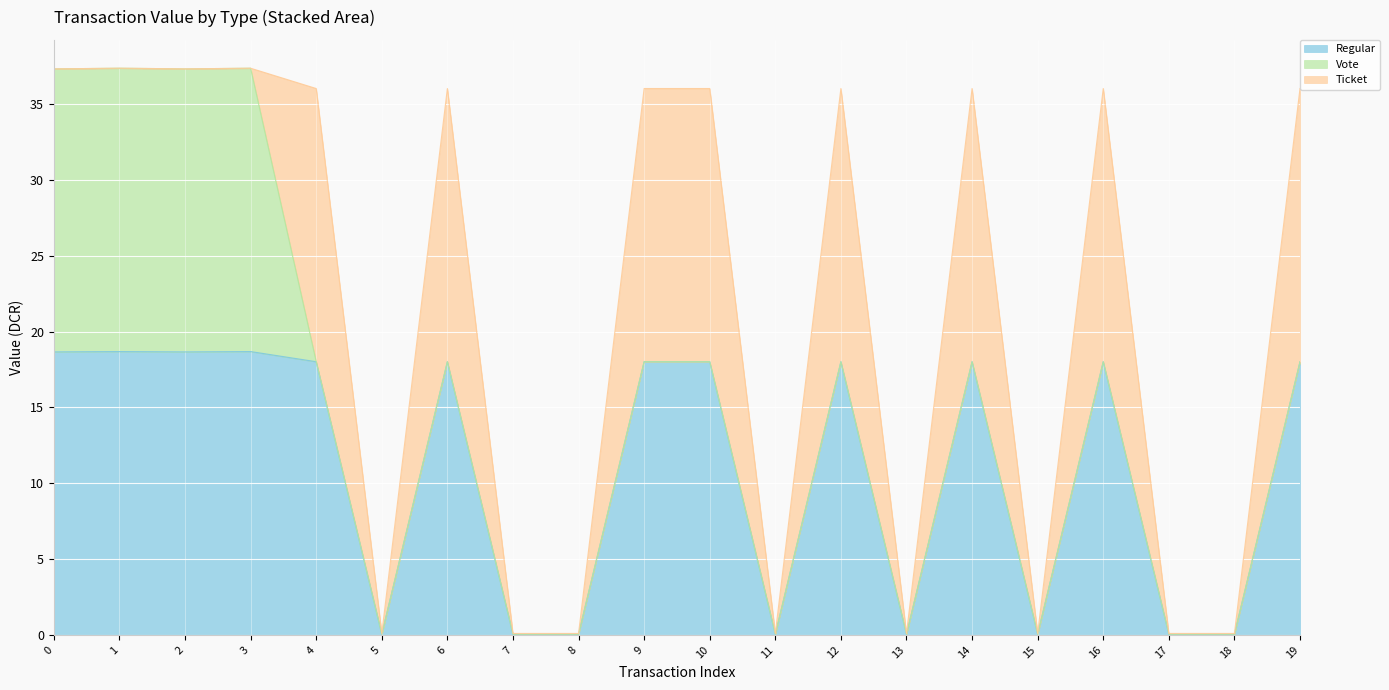

The value of Ticket at 1 is -7.7. True or false?

False